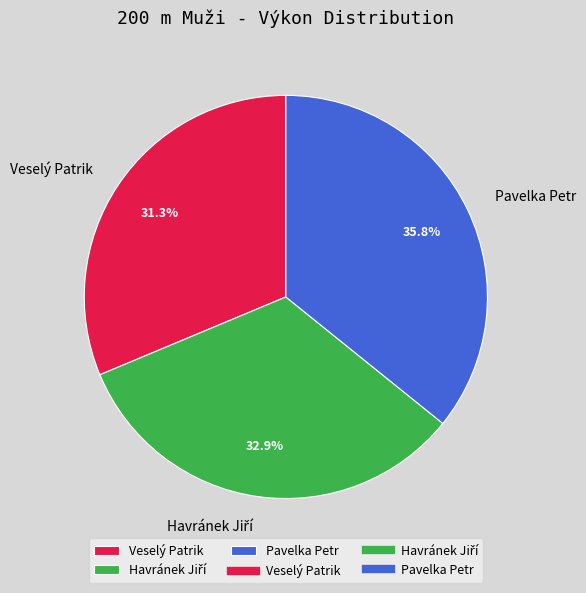

Is the sum of Veselý Patrik and Pavelka Petr greater than half?

Yes